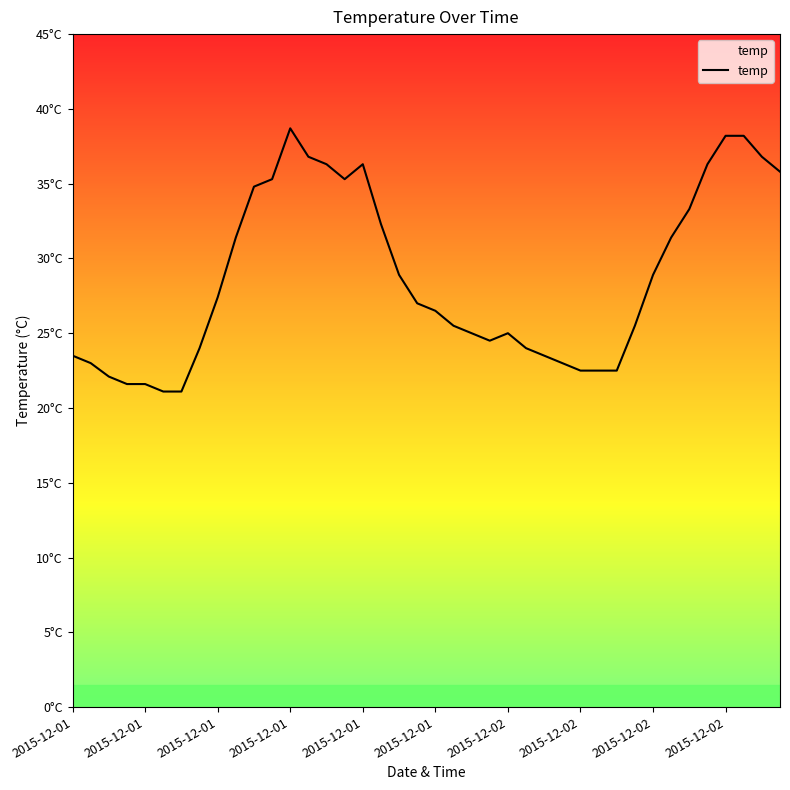

What is the sum of all values?

1147.4